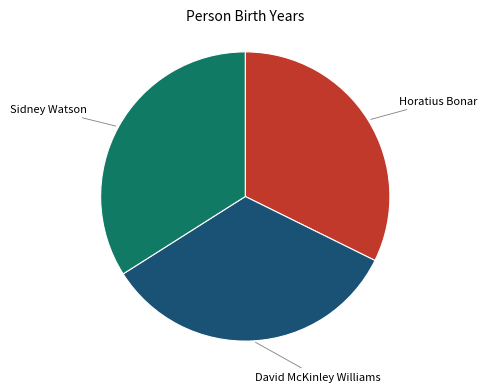

How many slices are in this pie chart?

3